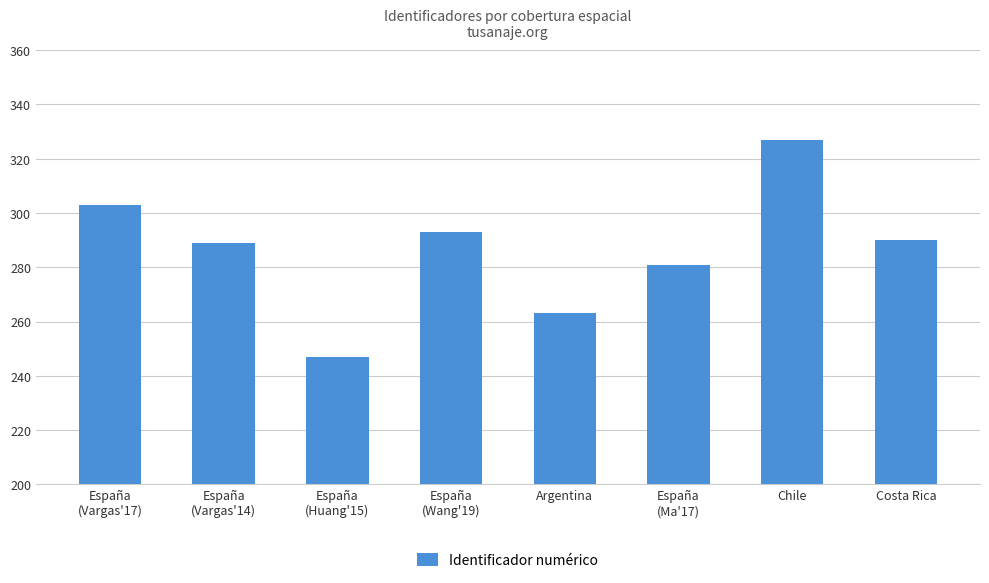

Are the bars horizontal?

No